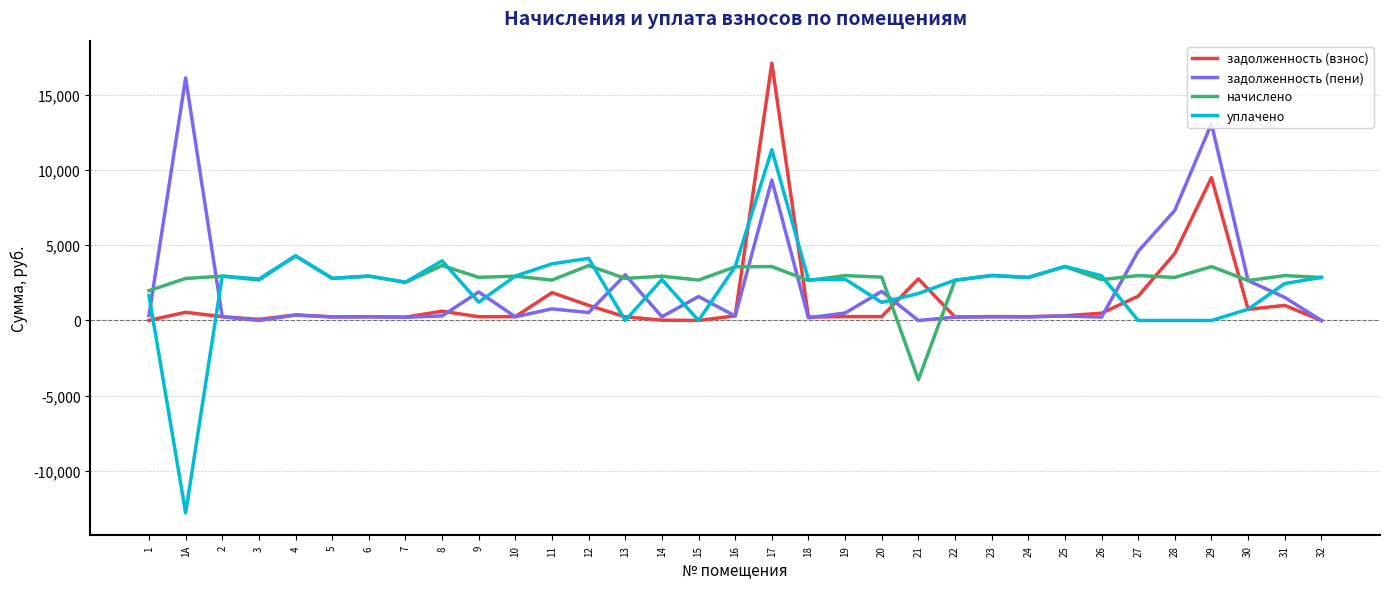

Is the value of уплачено at 1 greater than the value of задолженность (пени) at 22?

Yes